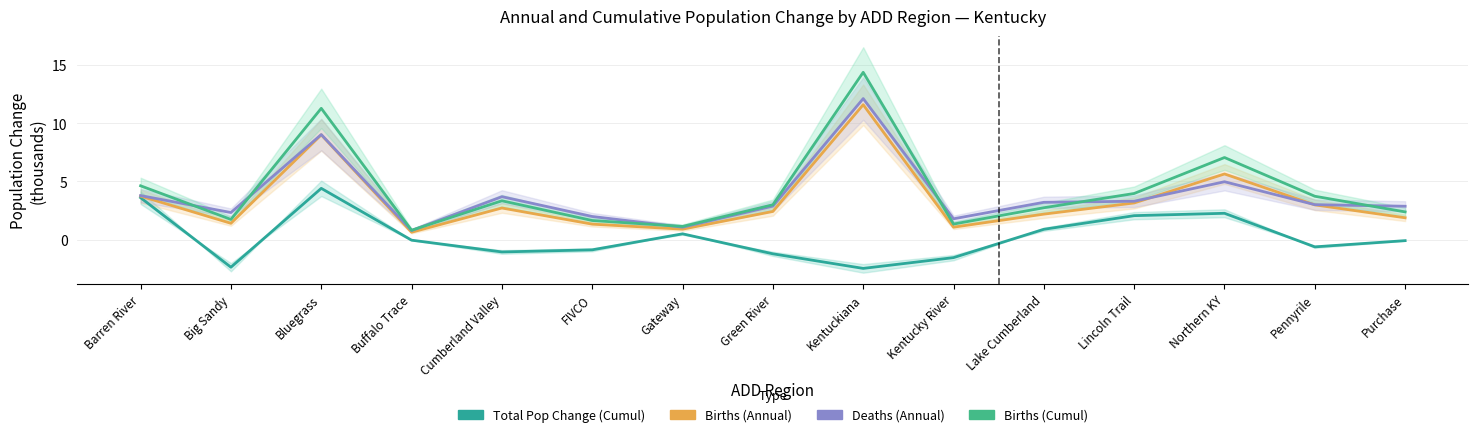

True or false: Total Pop Change (Cumul) and Births (Annual) cross at least once.

False